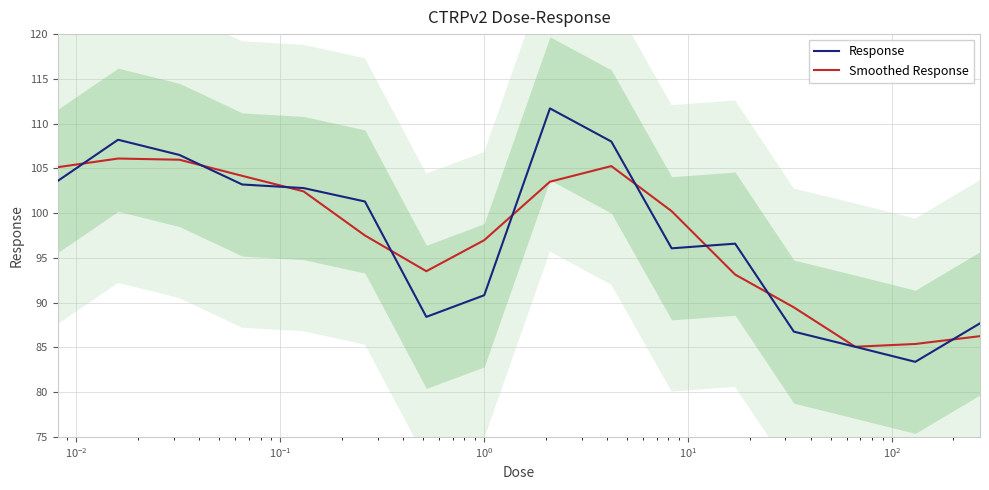

Is this an area chart (filled region under the line)?

No